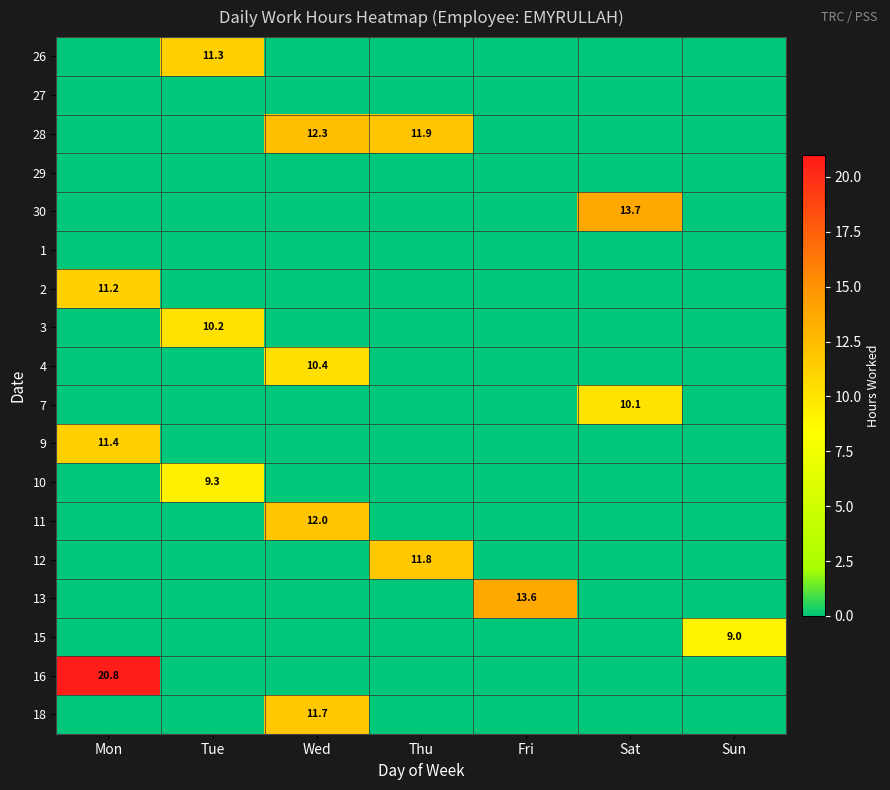

The value of 10 at Tue is 15.9. True or false?

False